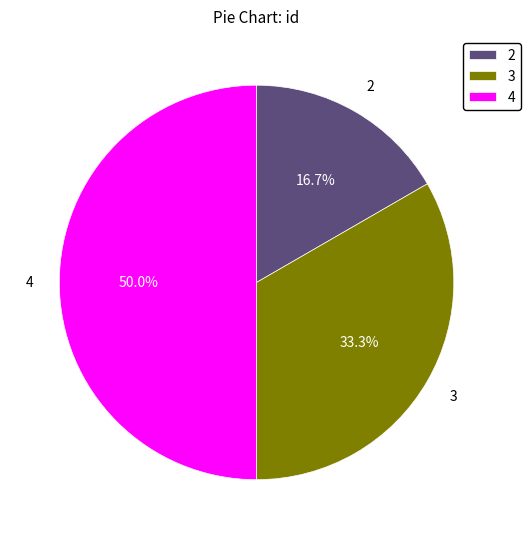

To the nearest percent, what is the difference between the 3 and 4 slice percentages?

17%